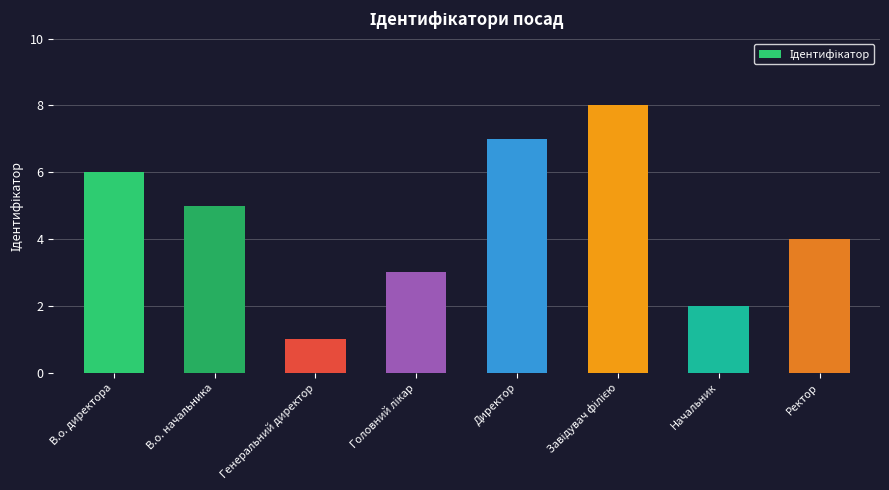

Is it true that the value at Директор is 11?

False